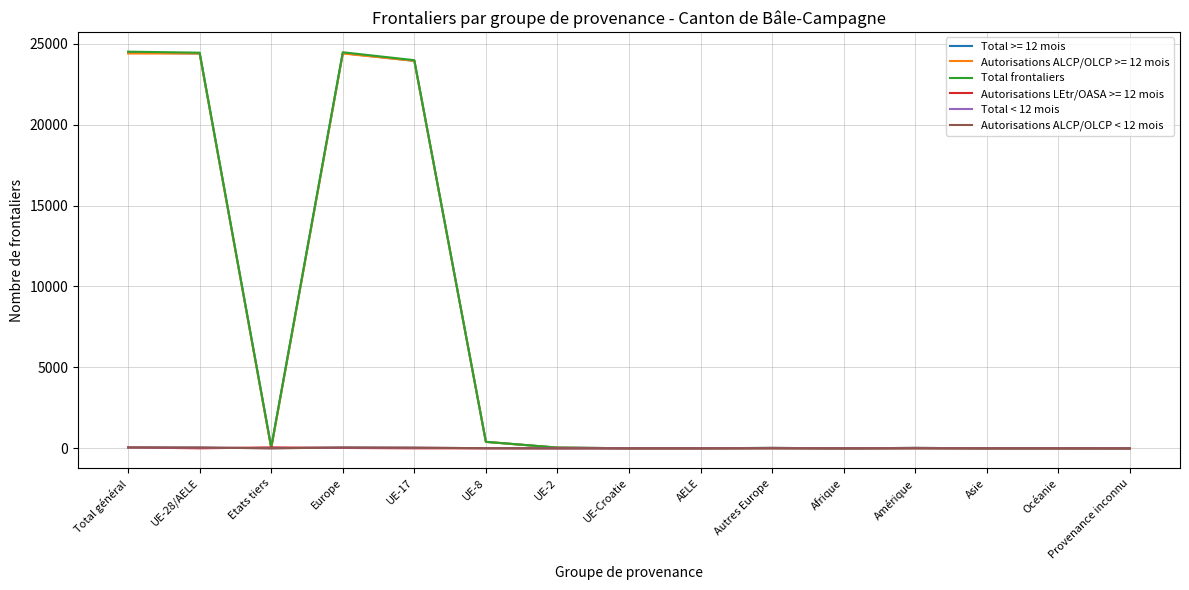

How many series are shown in this chart?

6